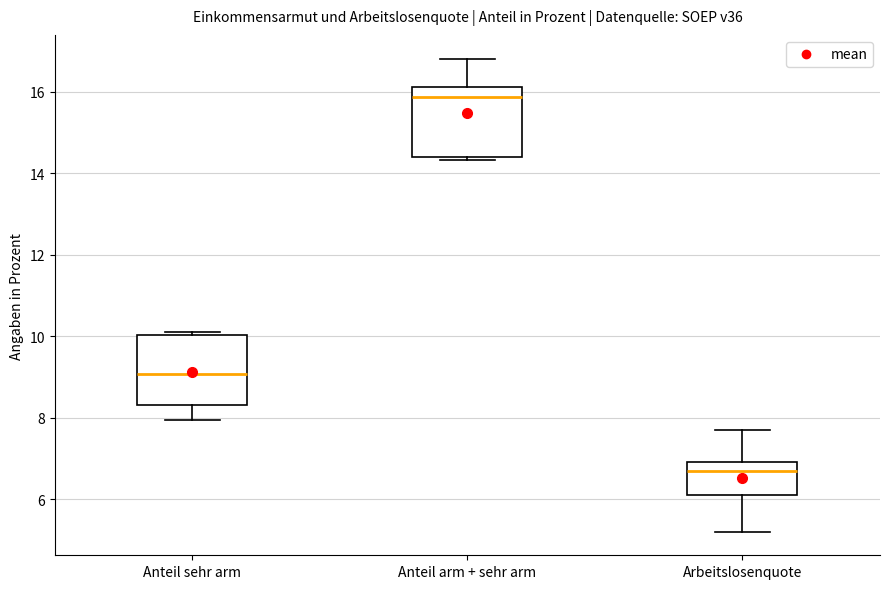

Reading left to right, read every box against the y-axis: the position of its median line, the range the box covers, and the ends of its whiskers. The values are not printed on the chart, so give them approximately, as read against the axis.

Anteil sehr arm: median 9.0, box 8.4 to 10.0, whiskers 8.0 to 10.2
Anteil arm + sehr arm: median 15.8, box 14.4 to 16.2, whiskers 14.4 (just below the box's lower edge) to 16.8
Arbeitslosenquote: median 6.8, box 6.2 to 7.0, whiskers 5.2 to 7.8